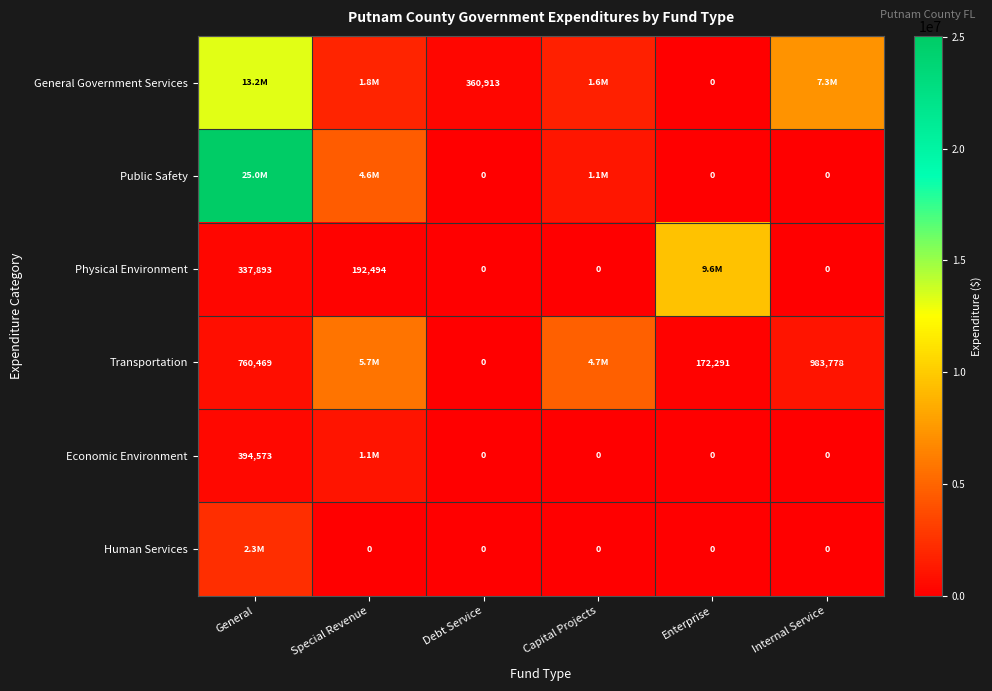

The Physical Environment series shows 337893 at General. True or false?

True